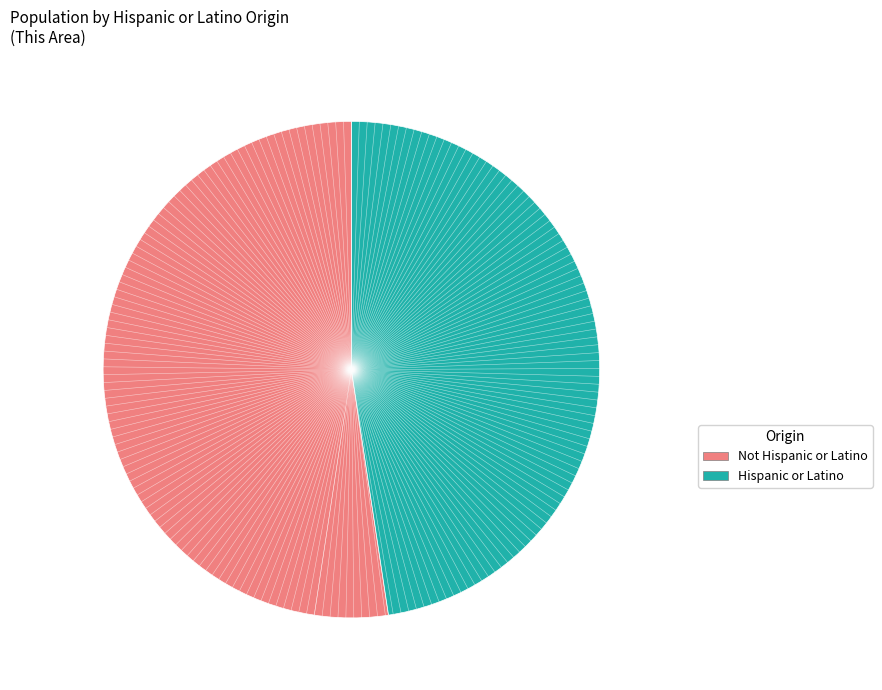

Approximately how many times larger is the value at Hispanic or Latino compared to Not Hispanic or Latino?

0.9